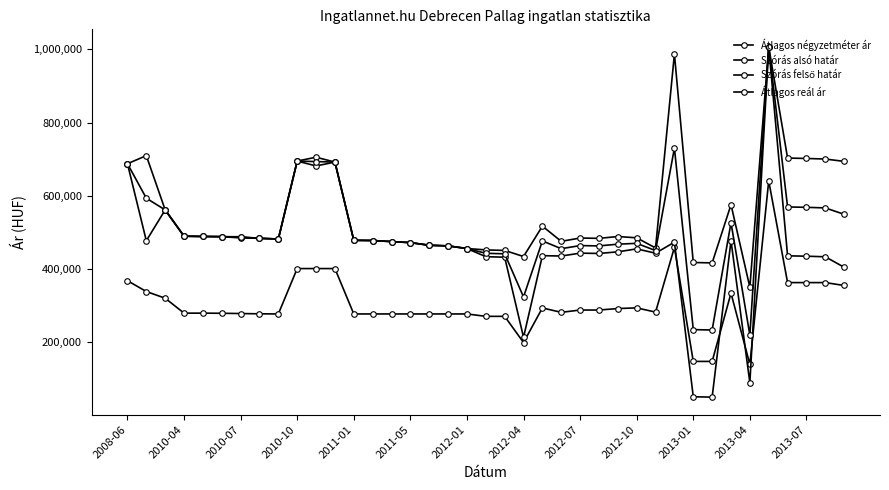

How many data points in Szórás alsó határ are less than 465311?

19